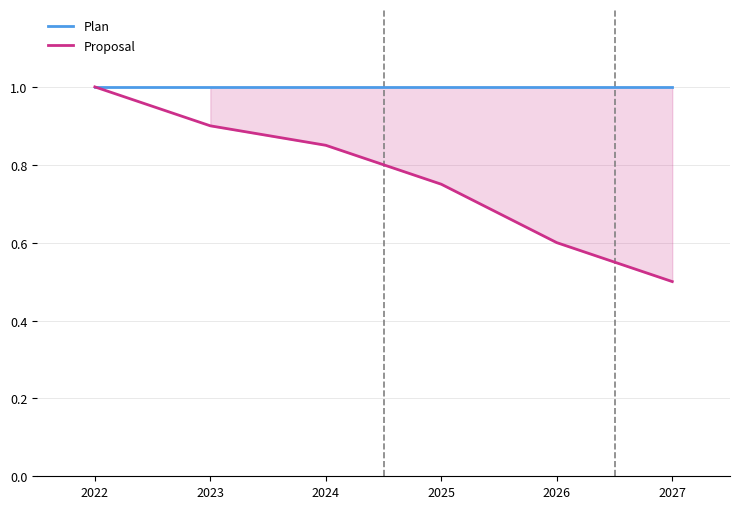

What is the difference between the Proposal values at 2023 and 2026?

0.3